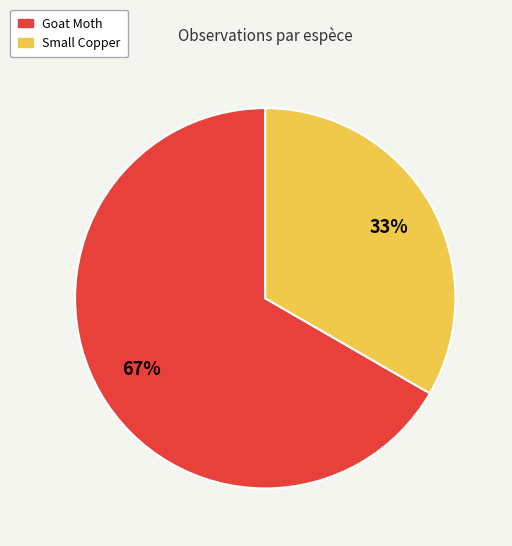

Which has a higher value, Goat Moth or Small Copper?

Goat Moth